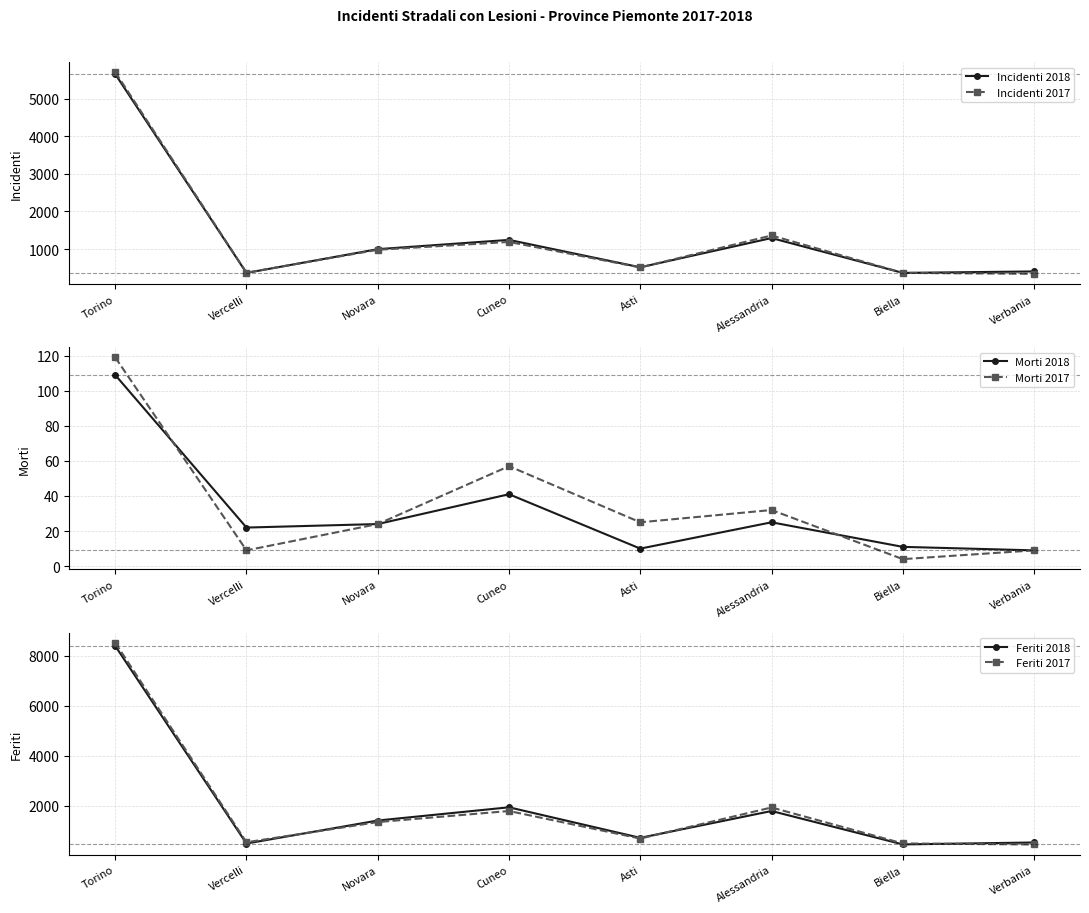

At which category is the sum across all series the highest?

Torino